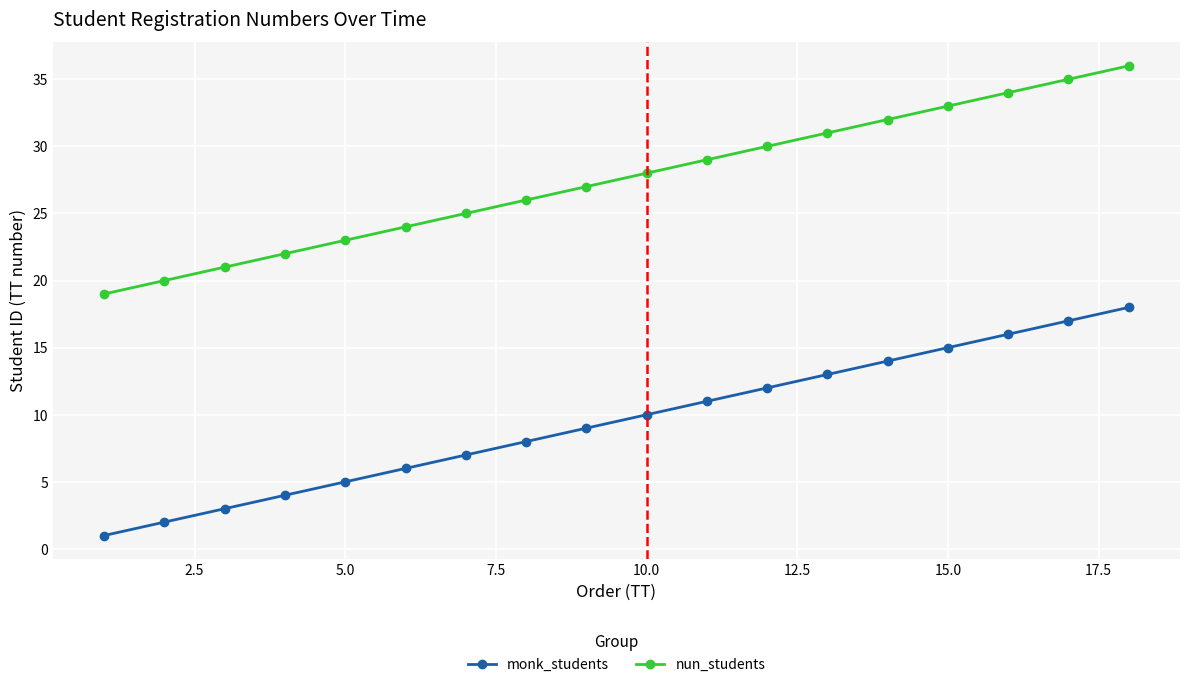

Reading left to right, transcribe all the data shown in this chart.

monk_students: 1	2	3	4	5	6	7	8	9	10	11	12	13	14	15	16	17	18
nun_students: 19	20	21	22	23	24	25	26	27	28	29	30	31	32	33	34	35	36